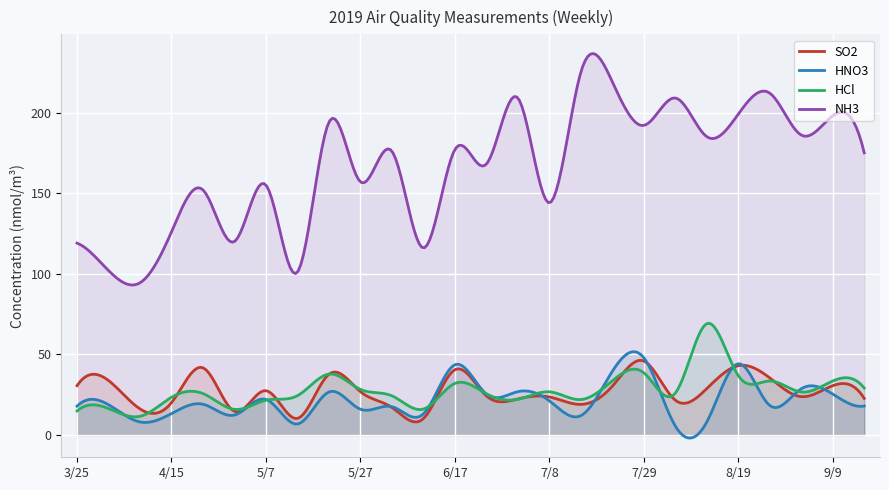

Where is NH3 nearest to the value 159?

5/27